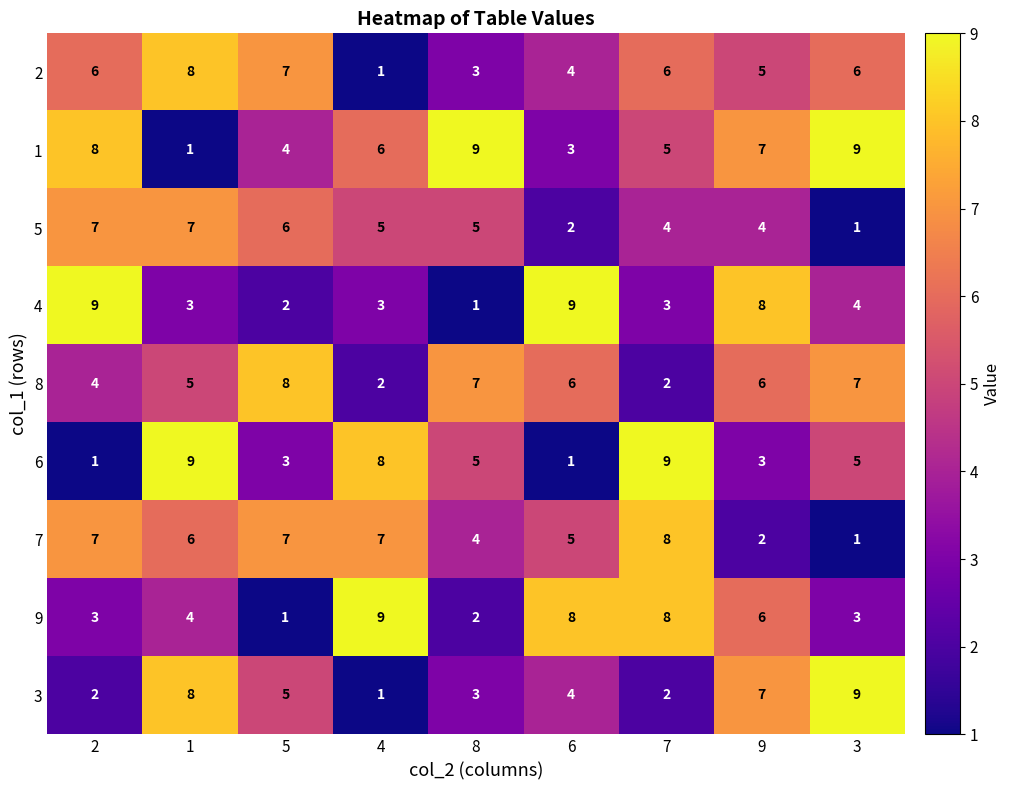

What is the greatest value displayed?

9